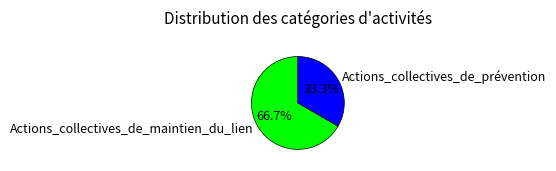

What is the ratio of the value at Actions_collectives_de_maintien_du_lien to the value at Actions_collectives_de_prévention?

2.0